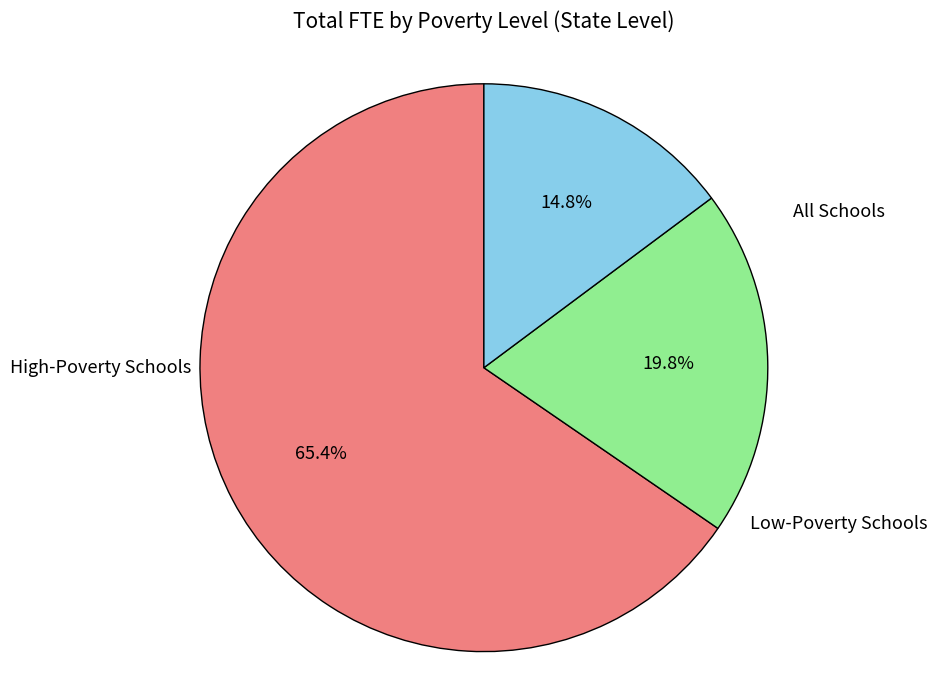

Is there any slice that represents more than half of the pie?

Yes